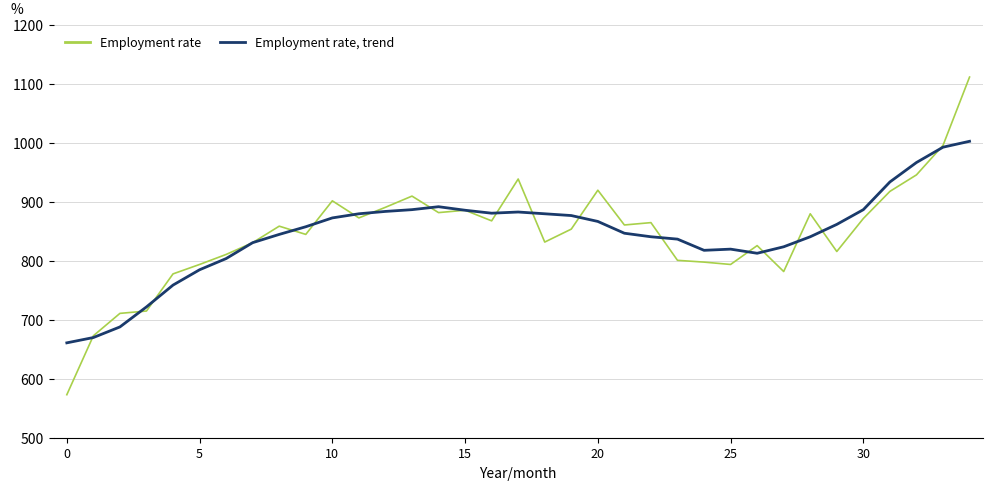

What is the smallest value displayed?

573